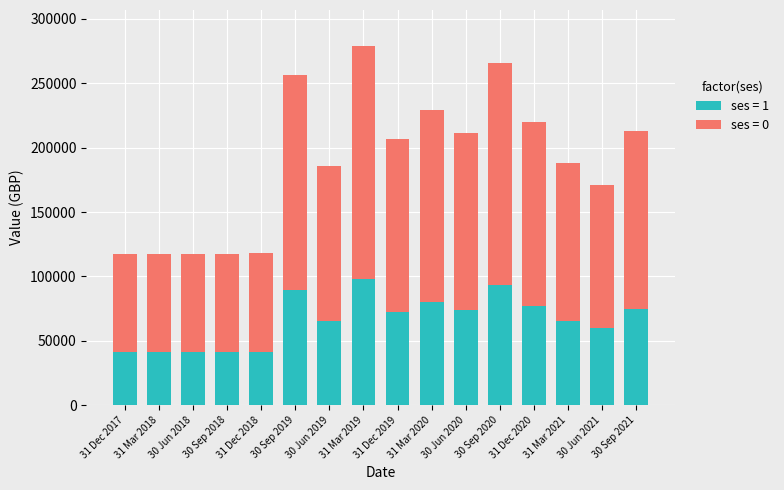

What is the lowest value of the ses = 1 series?

41008.1